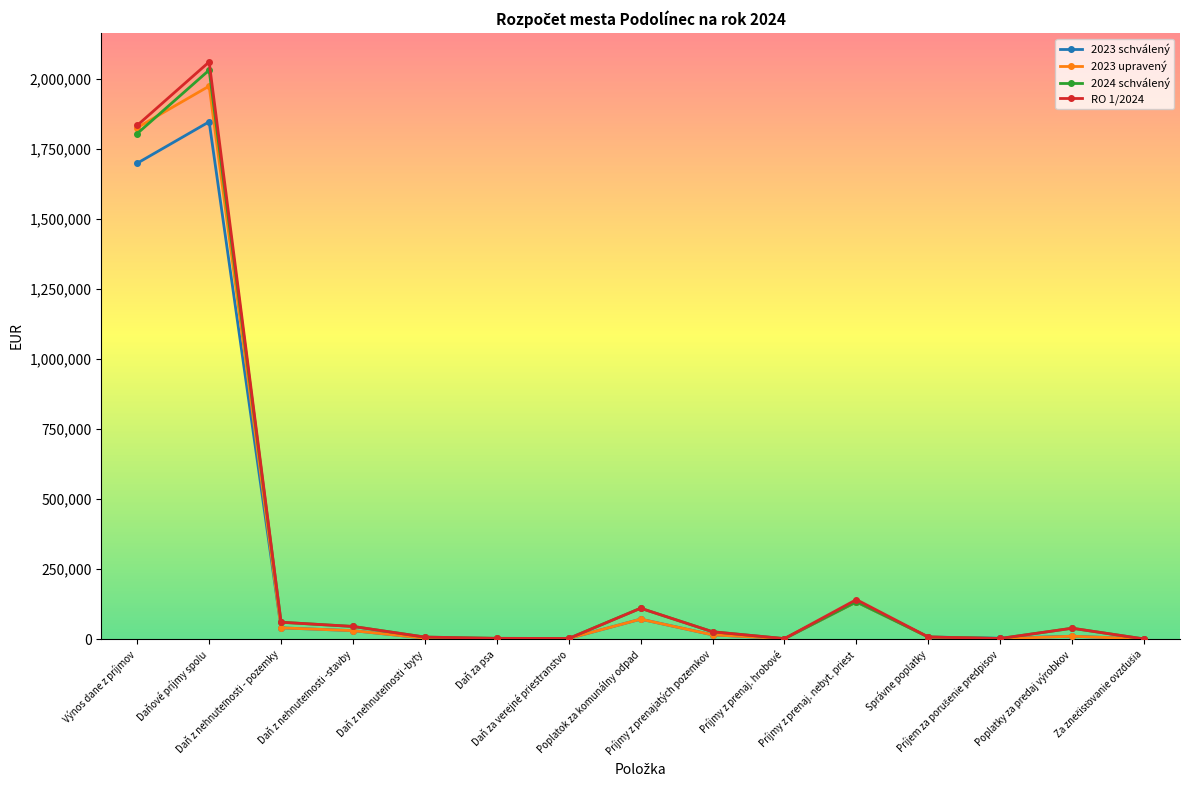

What is the sum of all 2023 upravený values?

4118109